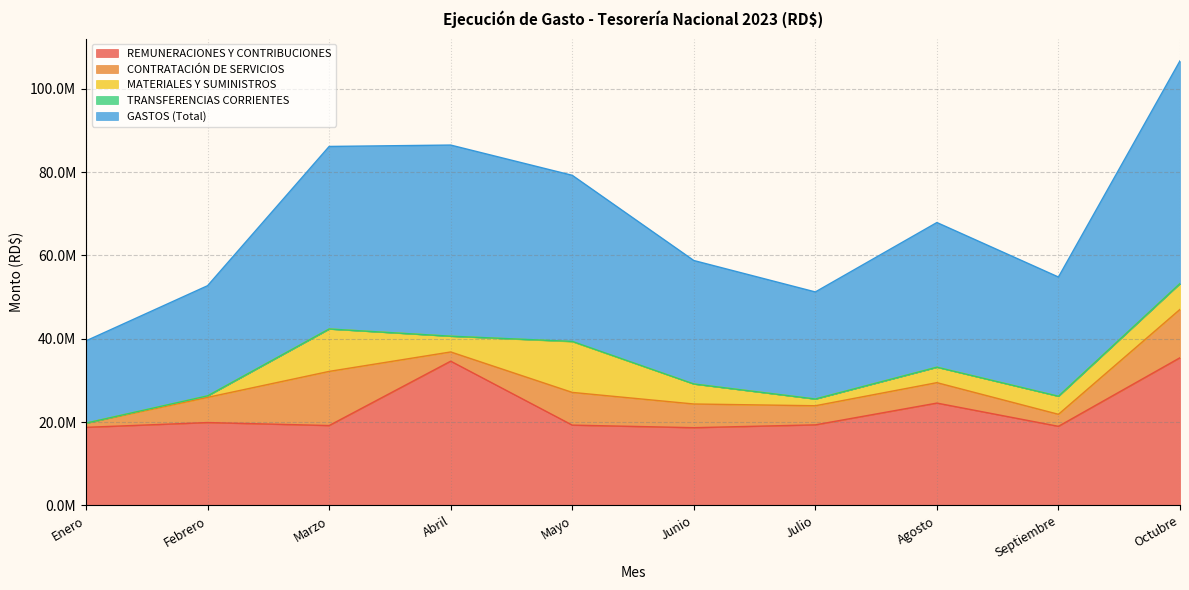

At which label is MATERIALES Y SUMINISTROS closest to 6088534?

Octubre